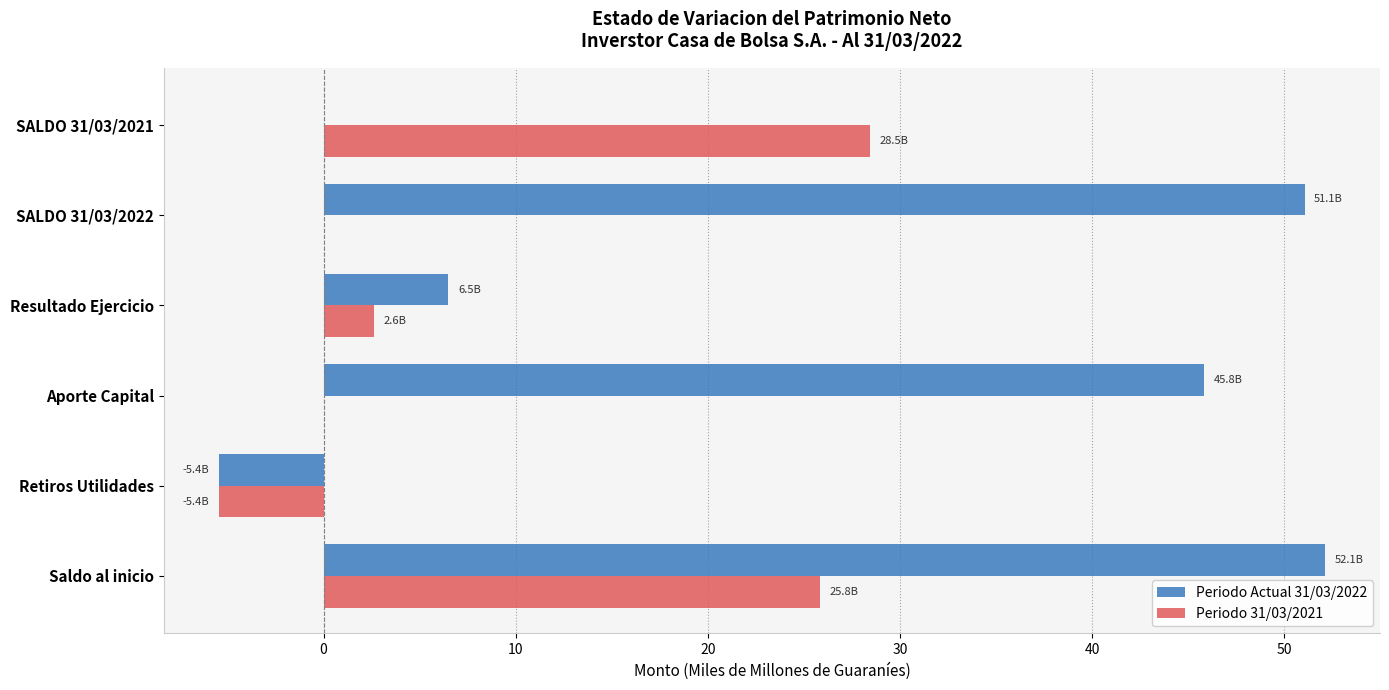

At which label is Periodo 31/03/2021 closest to 11?

Resultado Ejercicio